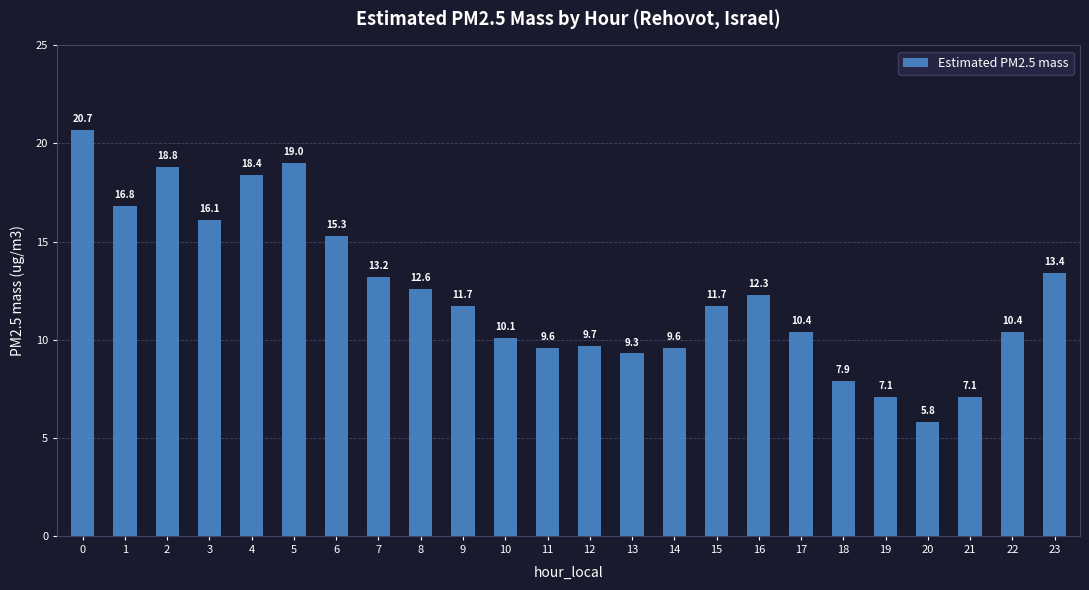

The value at 2 is 18.8. True or false?

True